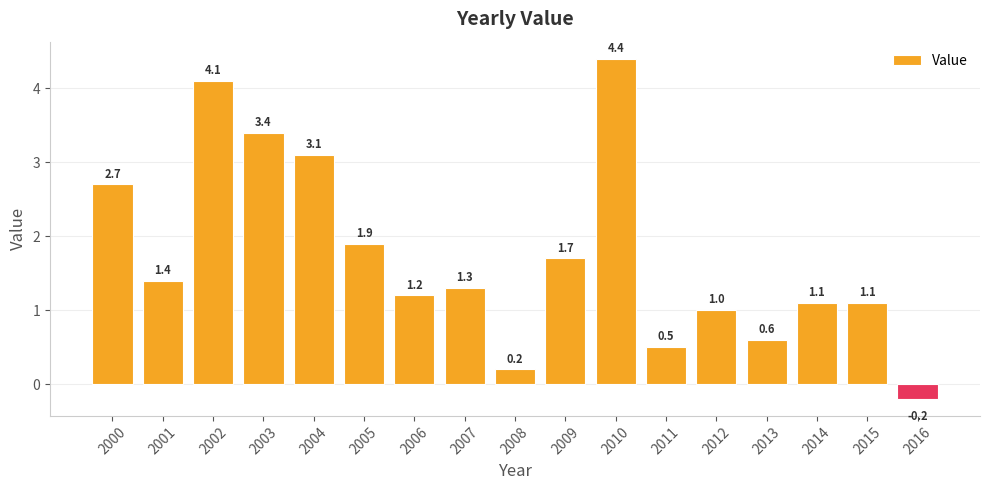

What is the value of the 9th bar from the left?

0.2